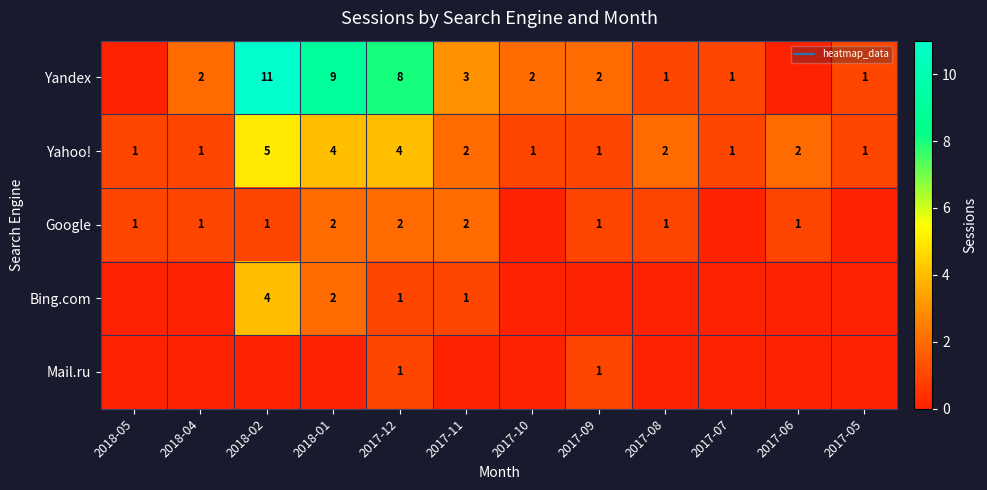

Count the number of data series in this chart.

5